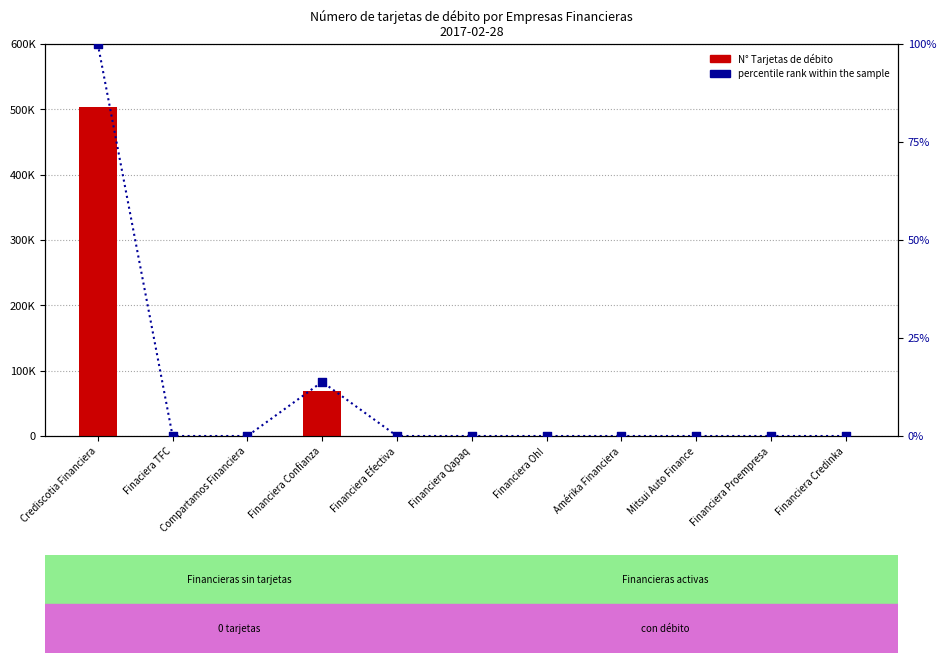

What is the change in value from Financiera Confianza to Financiera Oh!?

-13.8